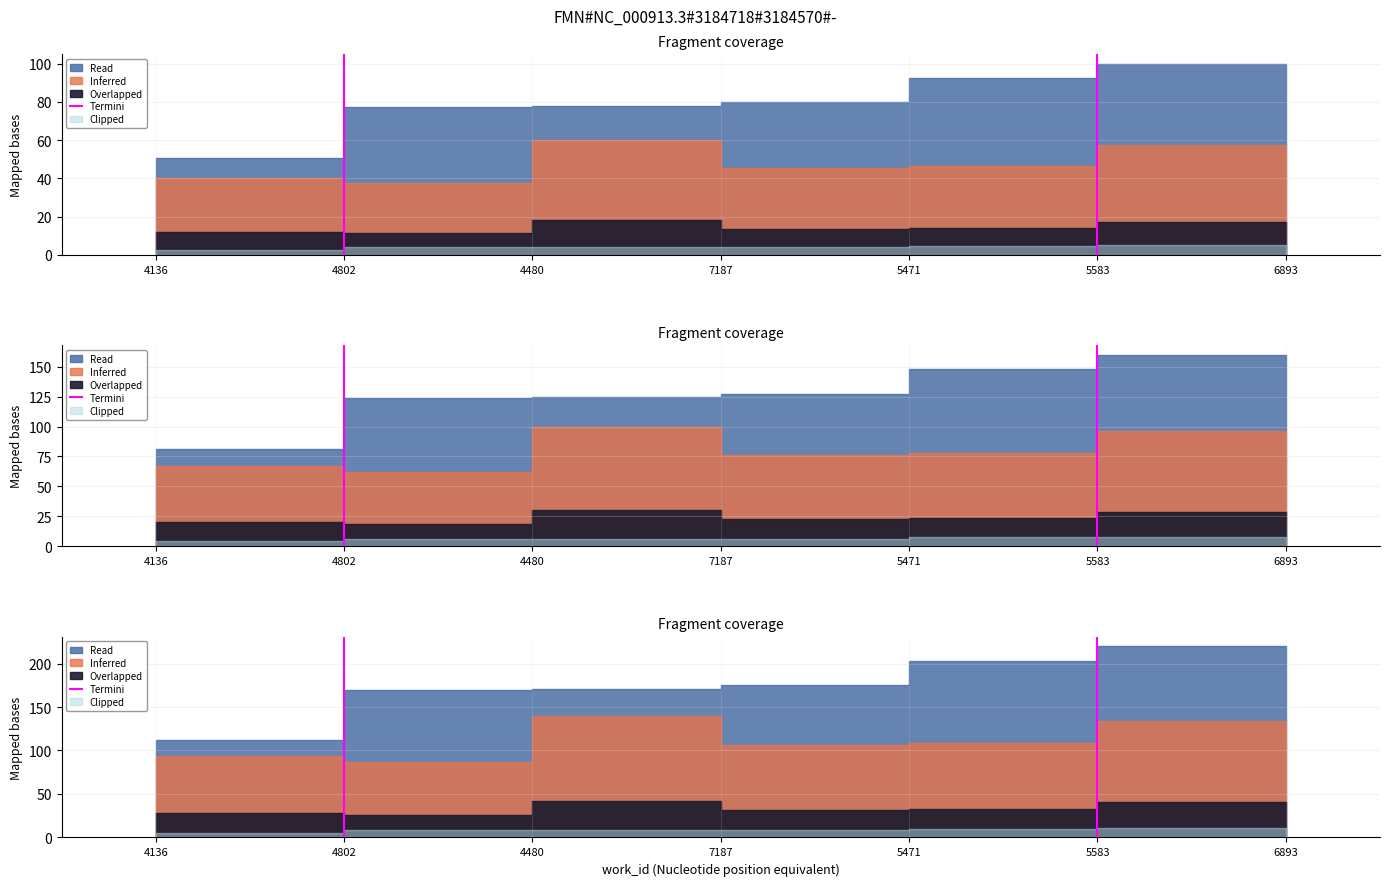

The chart shows a value of 0 at 4802. True or false?

False